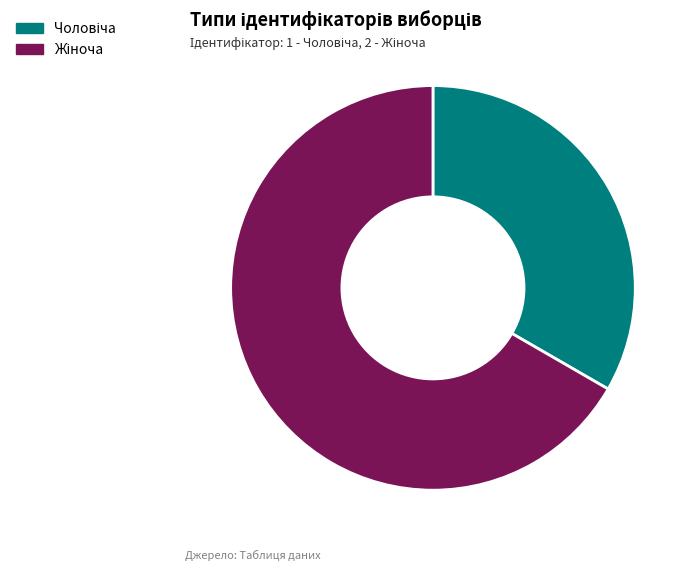

Is there any slice that represents more than half of the pie?

Yes